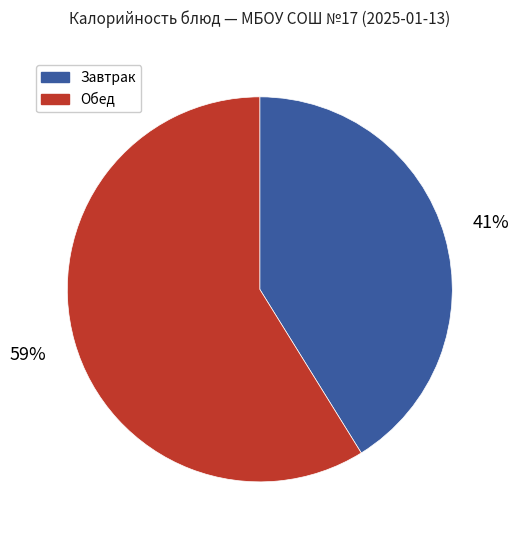

How many segments does this pie chart have?

2